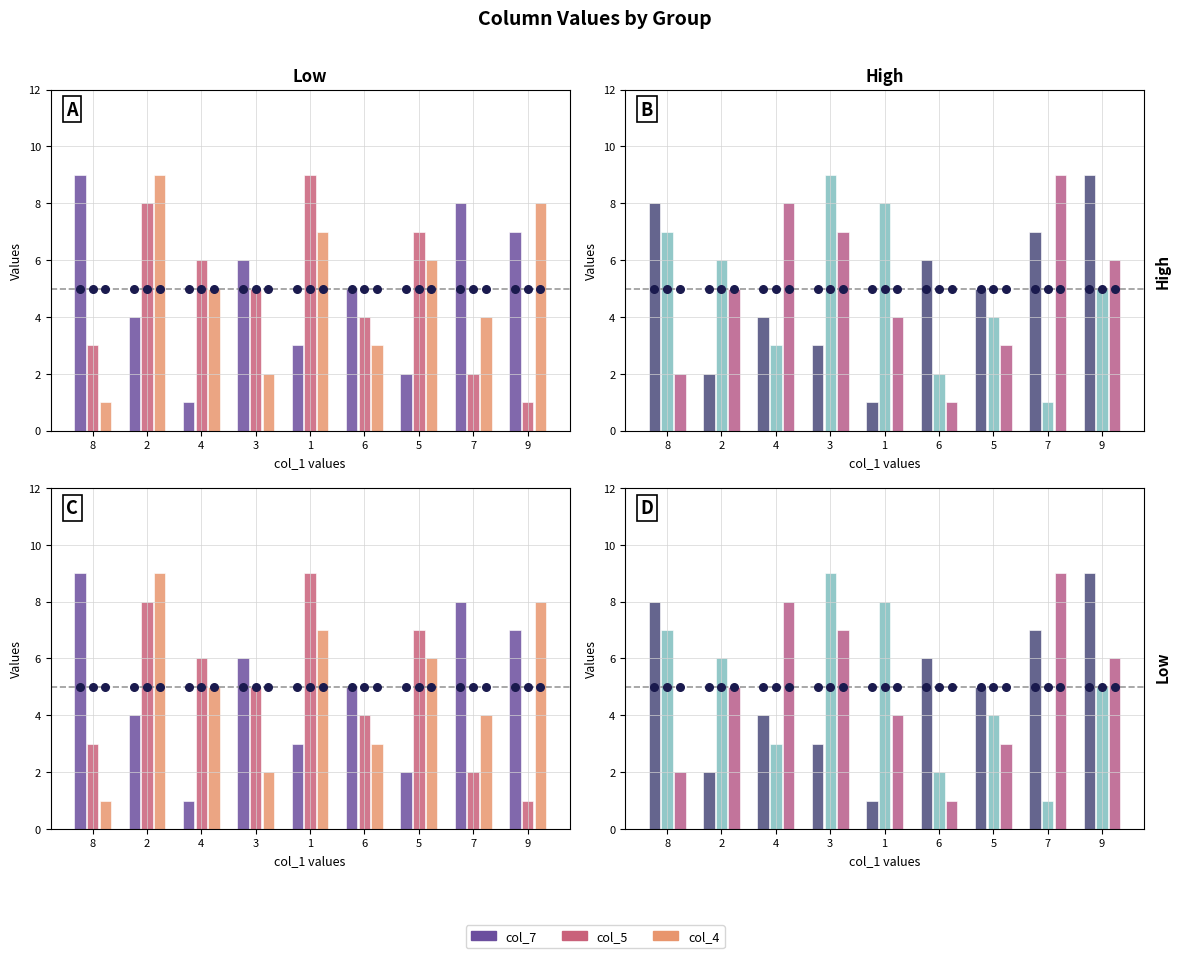

Which series has the widest spread of Y values?

col_7